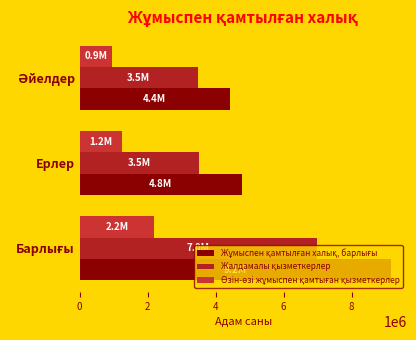

How many data points does each series have?

3